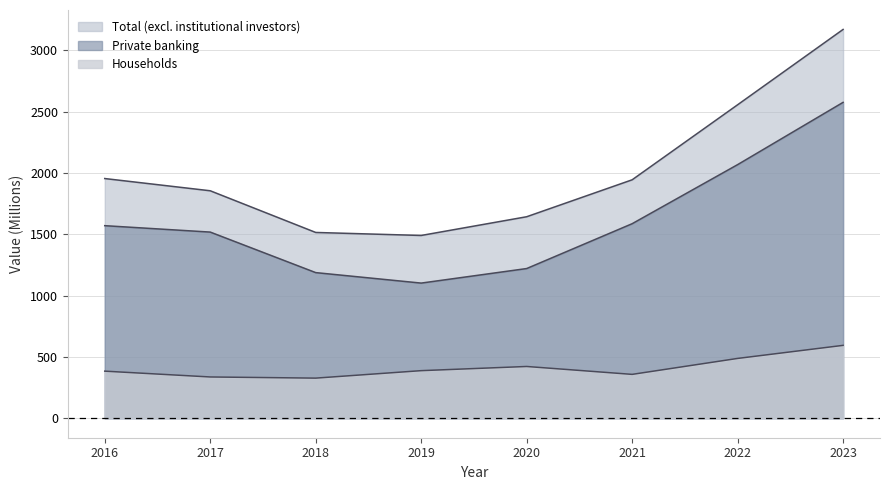

Which series has the largest total across all categories?

Total (excl. institutional investors)